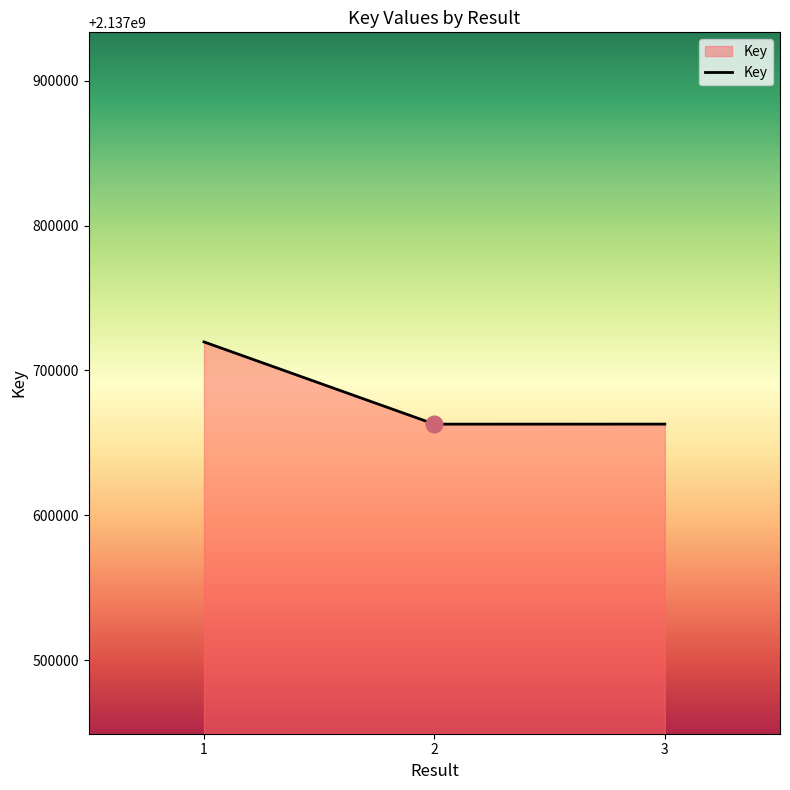

Where does the data first go above 2137662920?

1